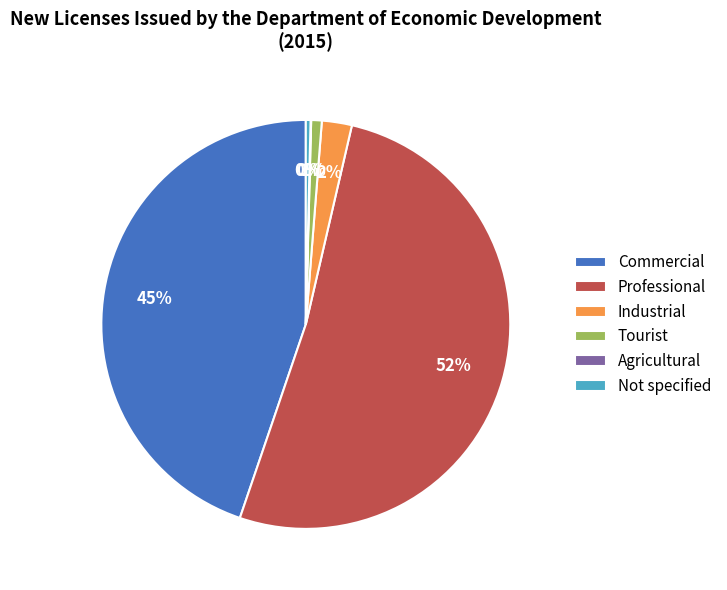

To the nearest percent, what percentage of the pie is Tourist?

1%